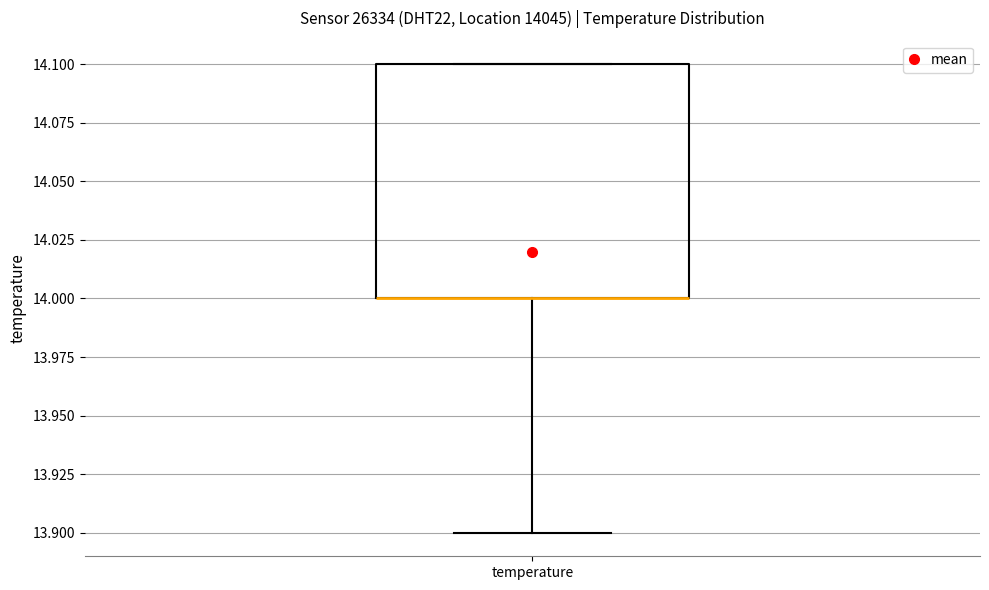

Transcribe this box plot: give where the median line is, the range the box spans, and where the two whiskers end, as read against the y-axis. The values are not printed on the chart, so give them approximately, as read against the axis.

median 14.0 (drawn on the box's lower edge), box 14.0 to 14.1, whiskers 13.9 to 14.1